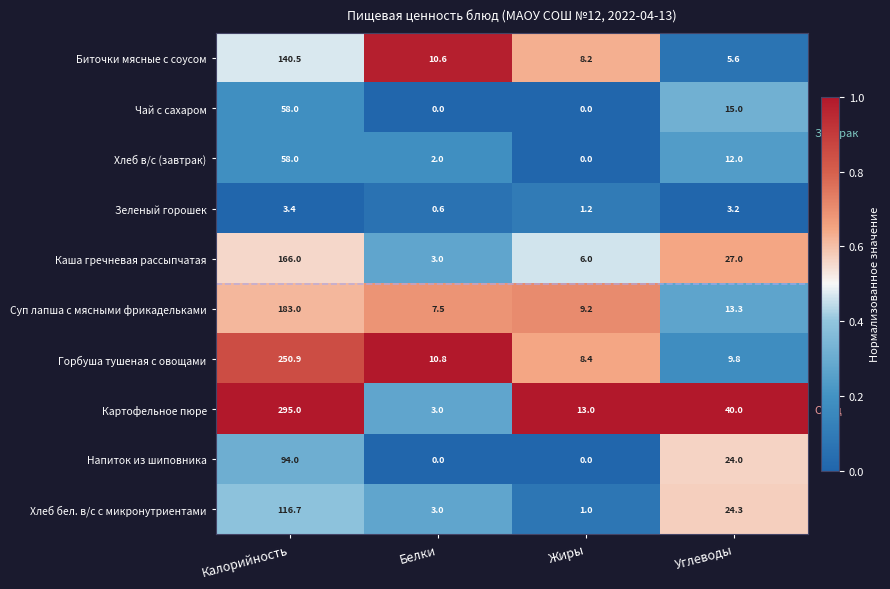

What is the total value across all series at Углеводы?

174.2